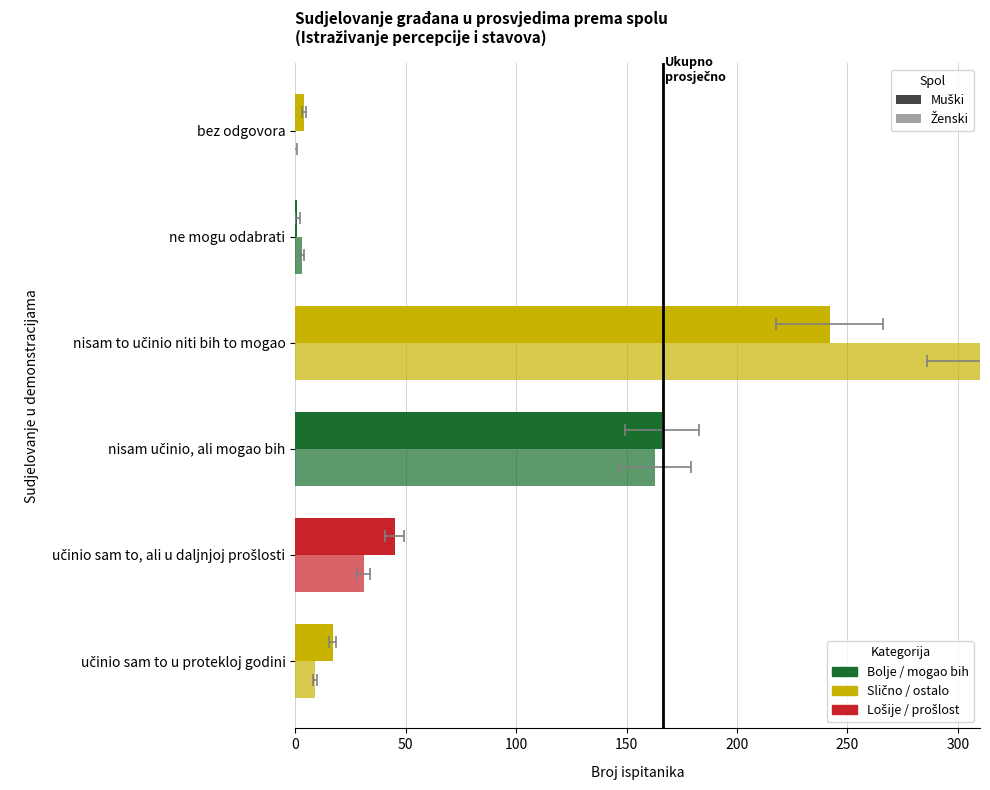

Are the bars grouped side by side (vs. stacked)?

Yes